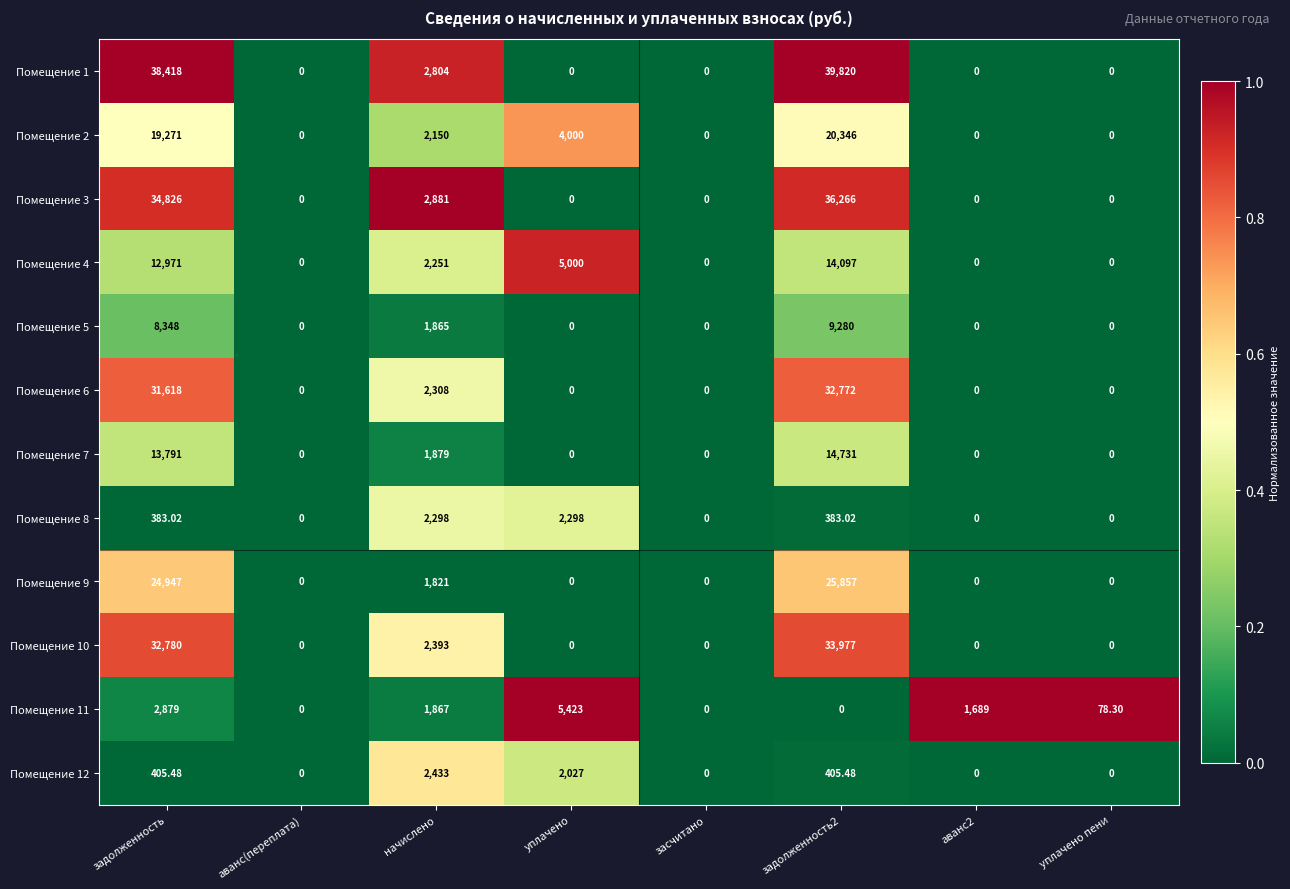

At which category does the chart reach its peak across all series?

задолженность2